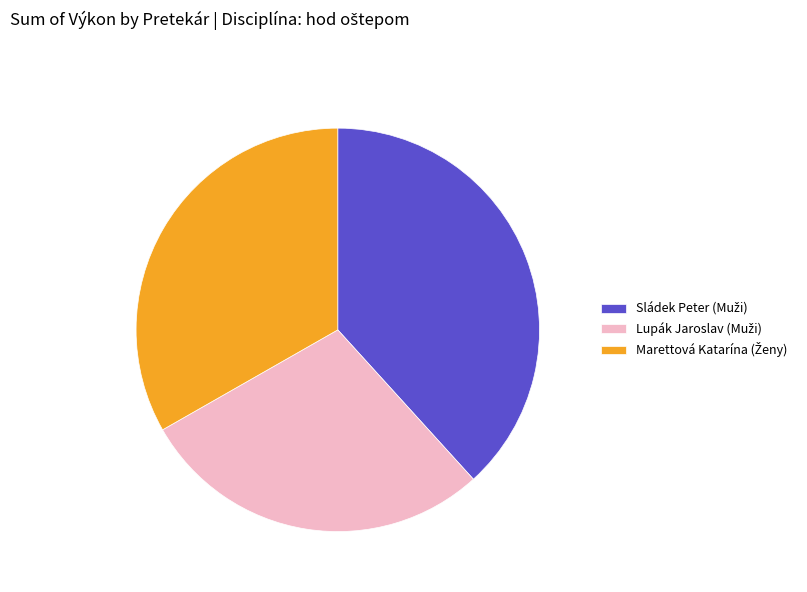

Is there any slice that represents more than half of the pie?

No